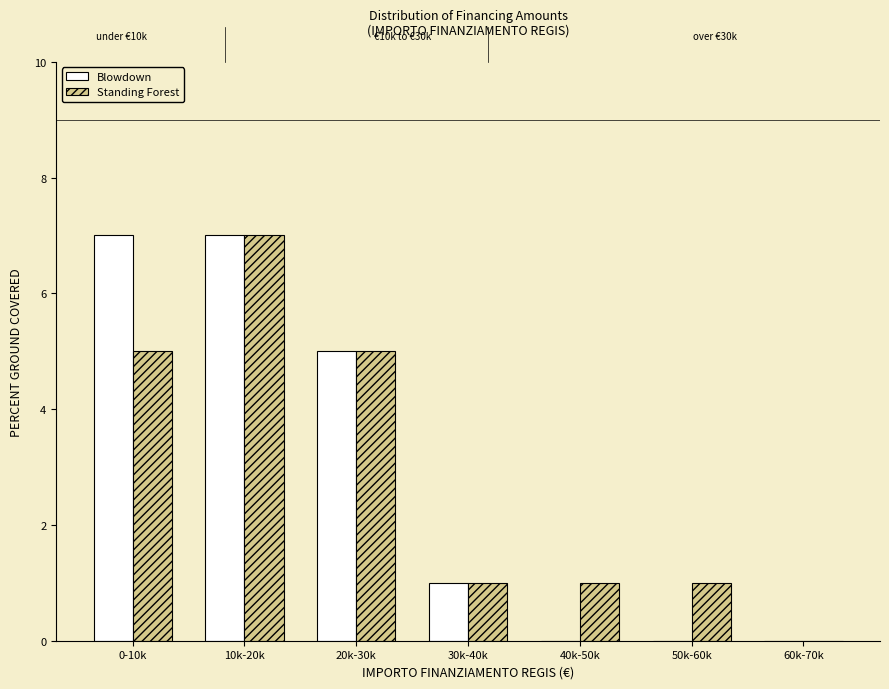

Reading left to right, extract all data points from this chart.

Blowdown: 0-10k=7	10k-20k=7	20k-30k=5	30k-40k=1	40k-50k=0	50k-60k=0	60k-70k=0
Standing Forest: 0-10k=5	10k-20k=7	20k-30k=5	30k-40k=1	40k-50k=1	50k-60k=1	60k-70k=0